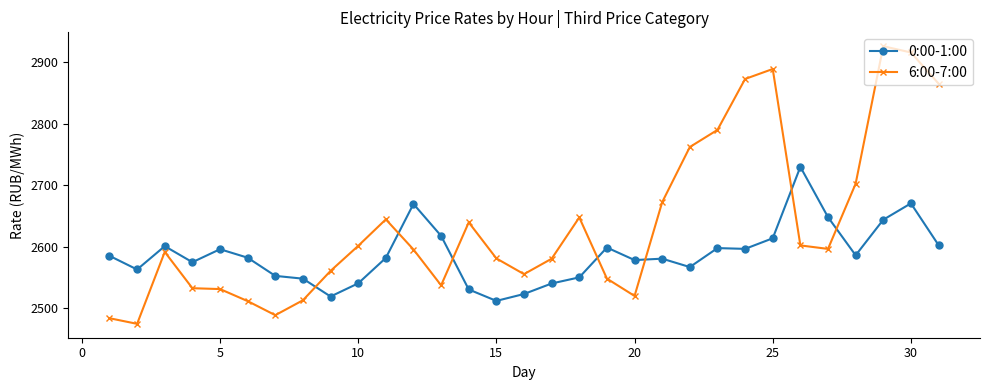

What is the smallest value displayed?

2474.6